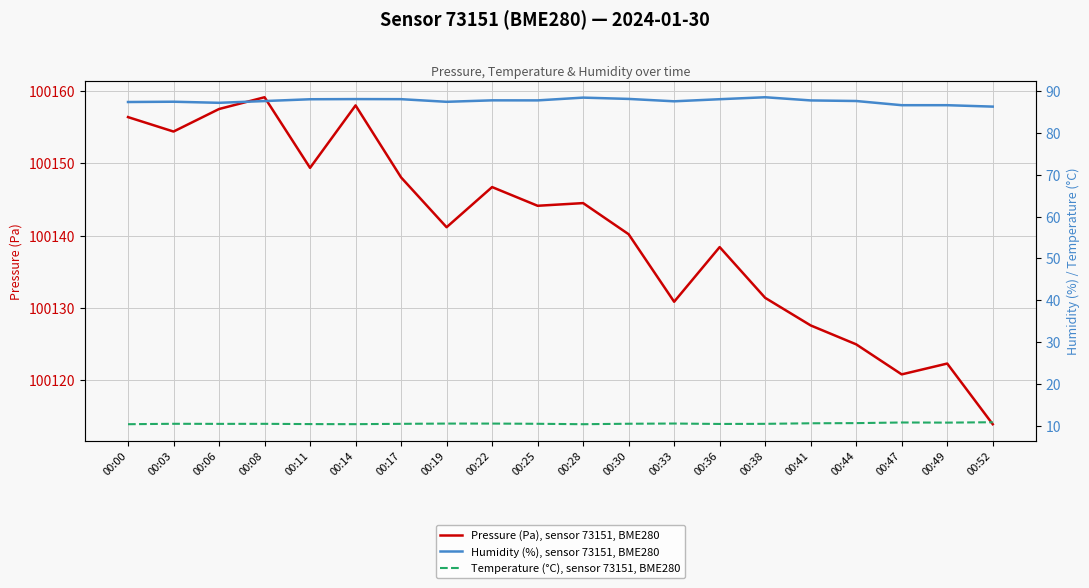

What is the difference between the maximum and second lowest values in the Humidity (%), sensor 73151, BME280 series?

1.9